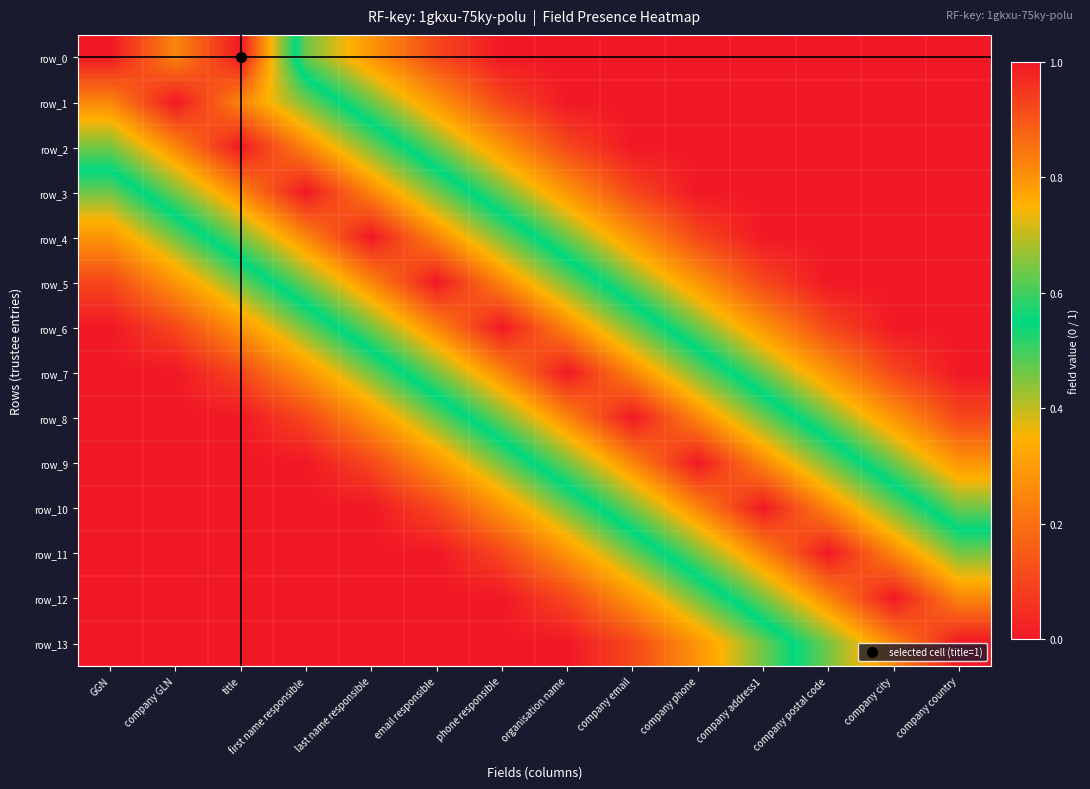

What is the difference between the row_12 values at last name responsible and company phone?

0.5